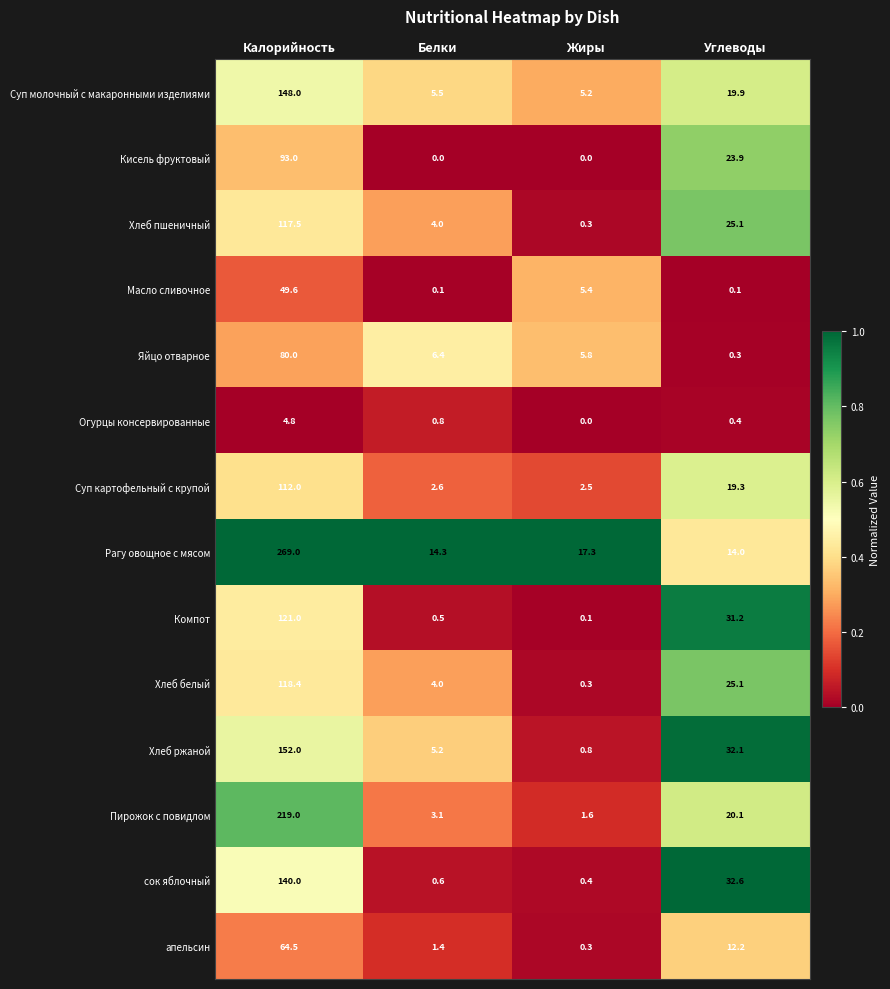

What value does the Суп картофельный с крупой series have at Белки?

2.6